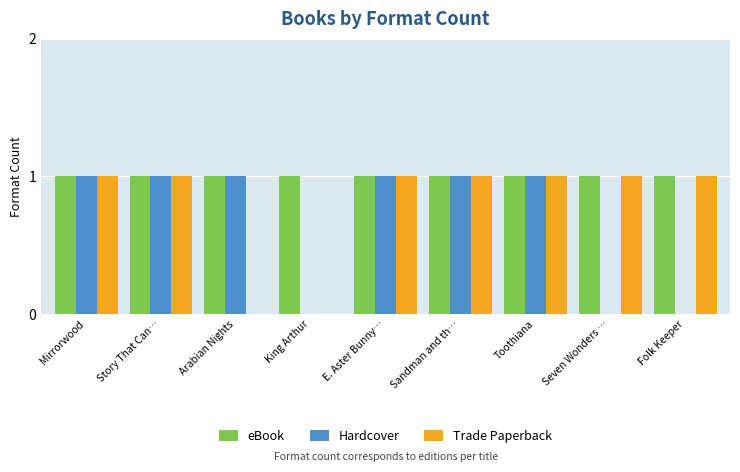

Are the bars grouped side by side (vs. stacked)?

Yes